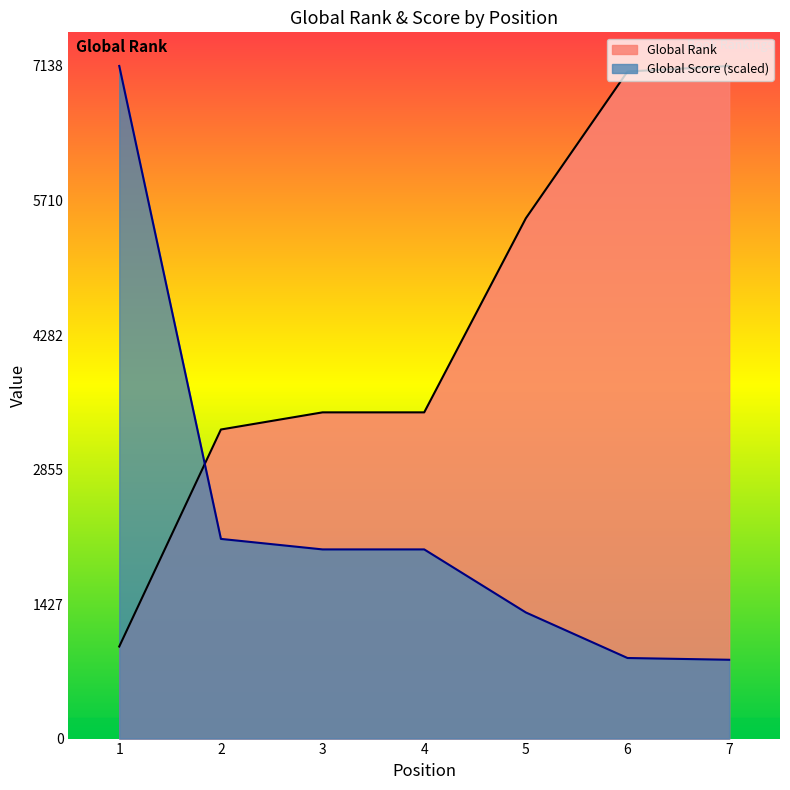

After their last crossing, which series has the higher values: Global Rank or Global Score?

Global Rank